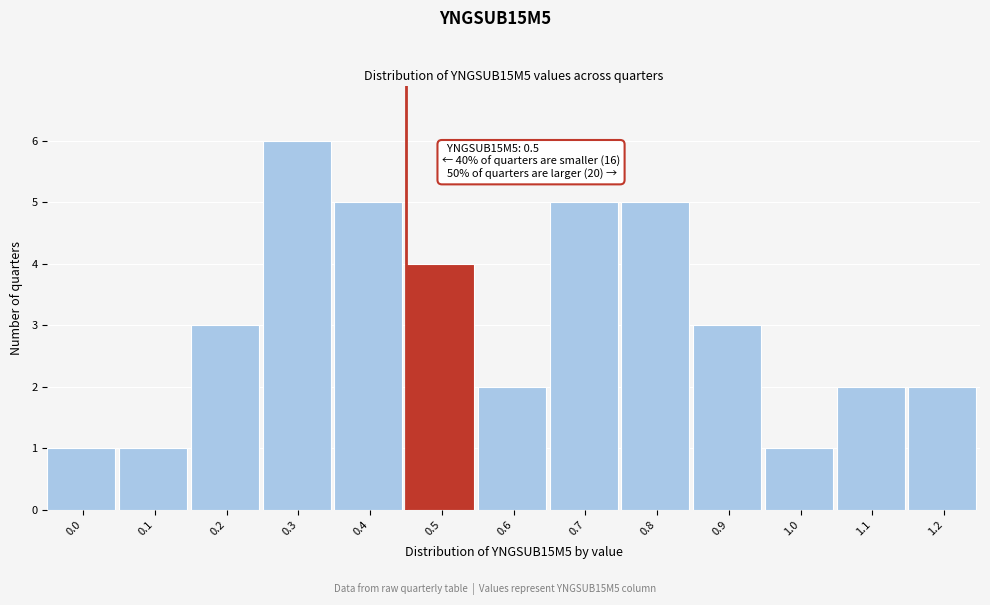

Reading right to left, extract all data points from this chart.

1.2=2	1.1=2	1.0=1	0.9=3	0.8=5	0.7=5	0.6=2	0.5=4	0.4=5	0.3=6	0.2=3	0.1=1	0.0=1